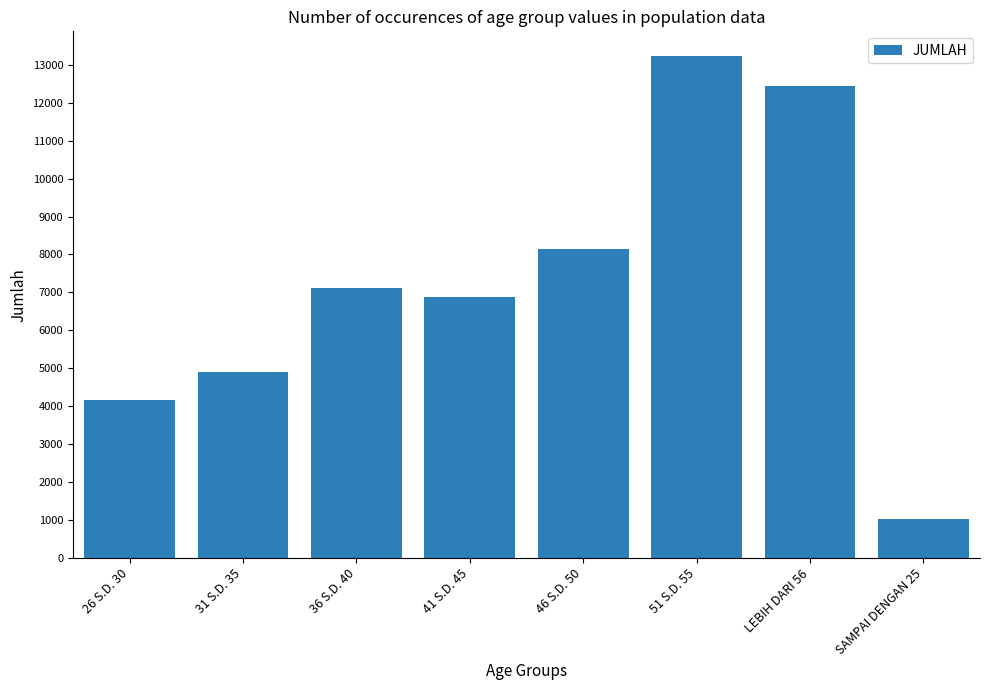

Which label corresponds to the smallest value in the chart?

SAMPAI DENGAN 25